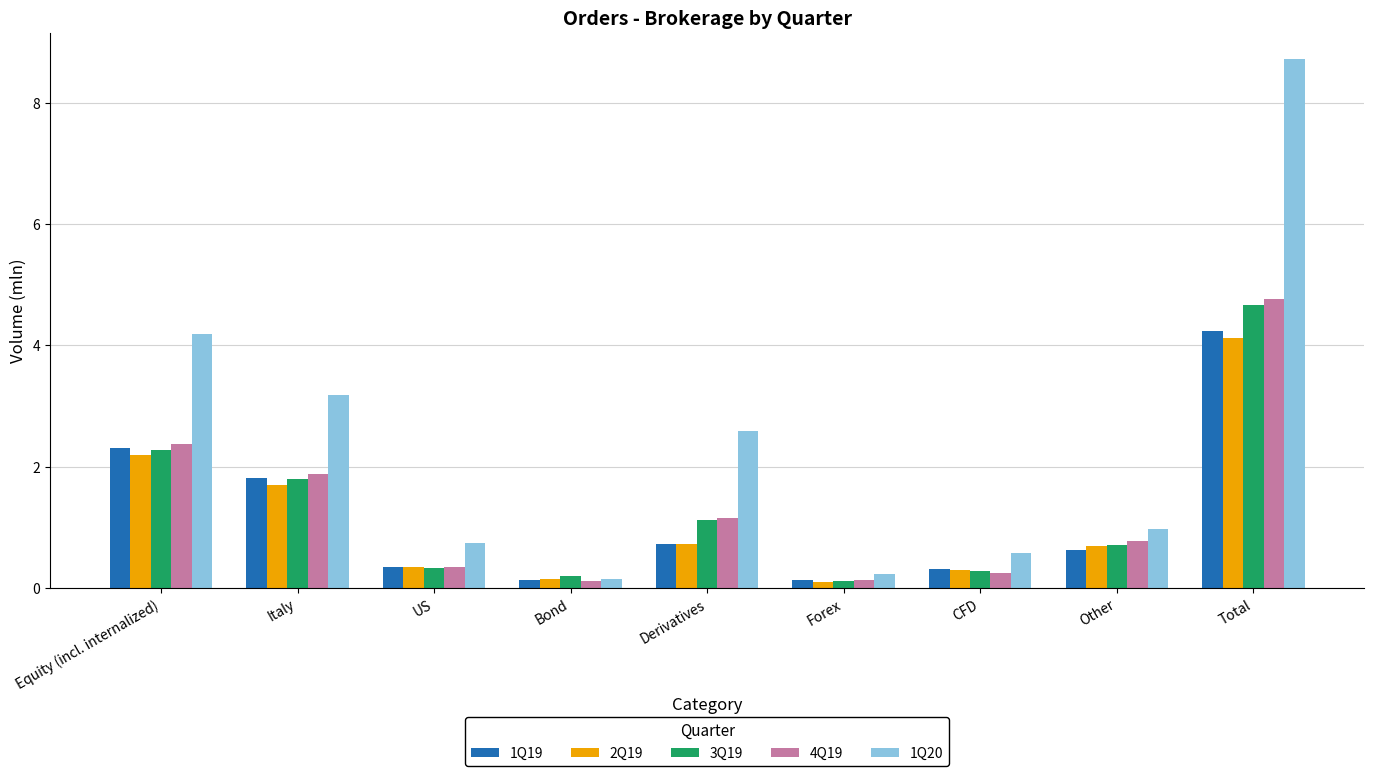

What is the value of the 4Q19 bar at the 2nd from the left?

1.9